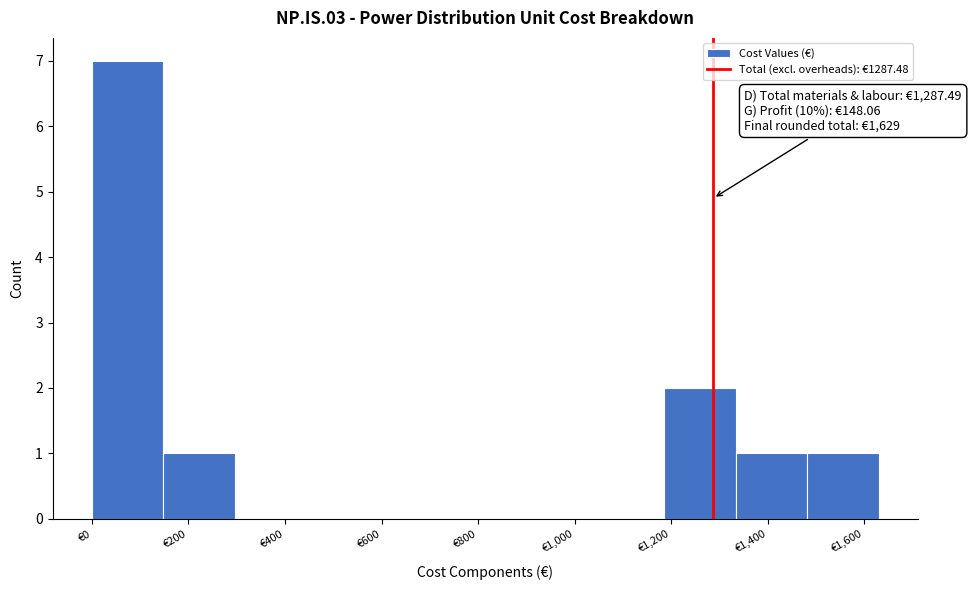

Over which range of the x-axis is the bar tallest?

0 to 140